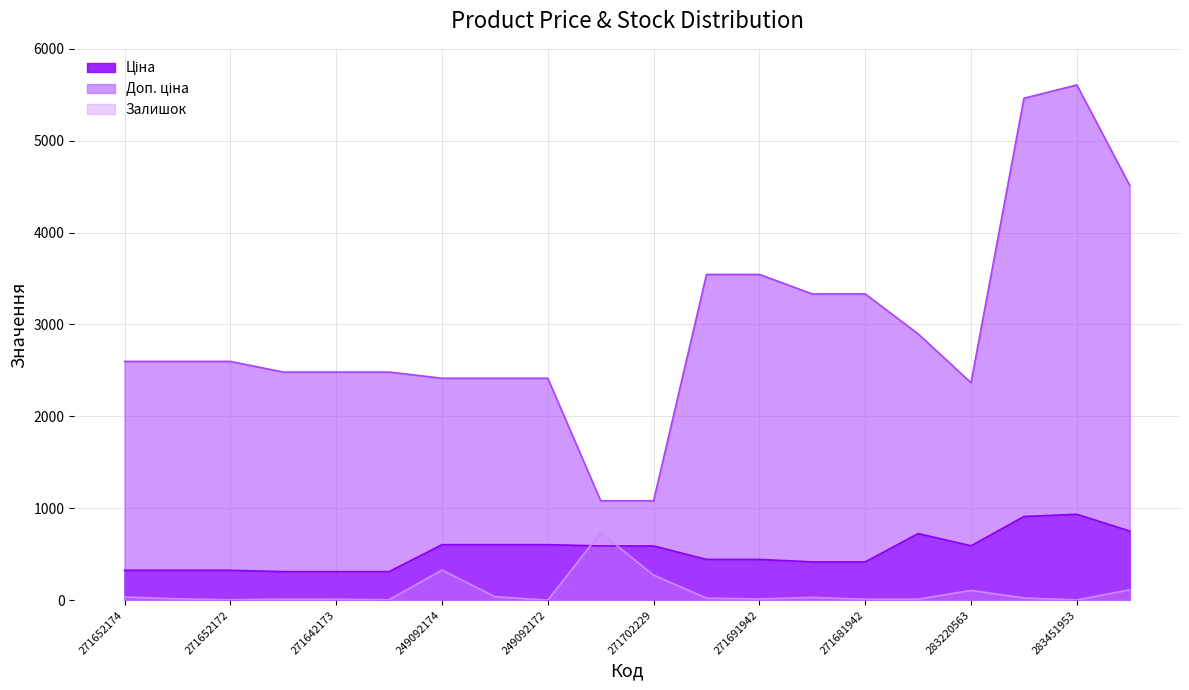

What is the label of the 7th point from the right?

271681948